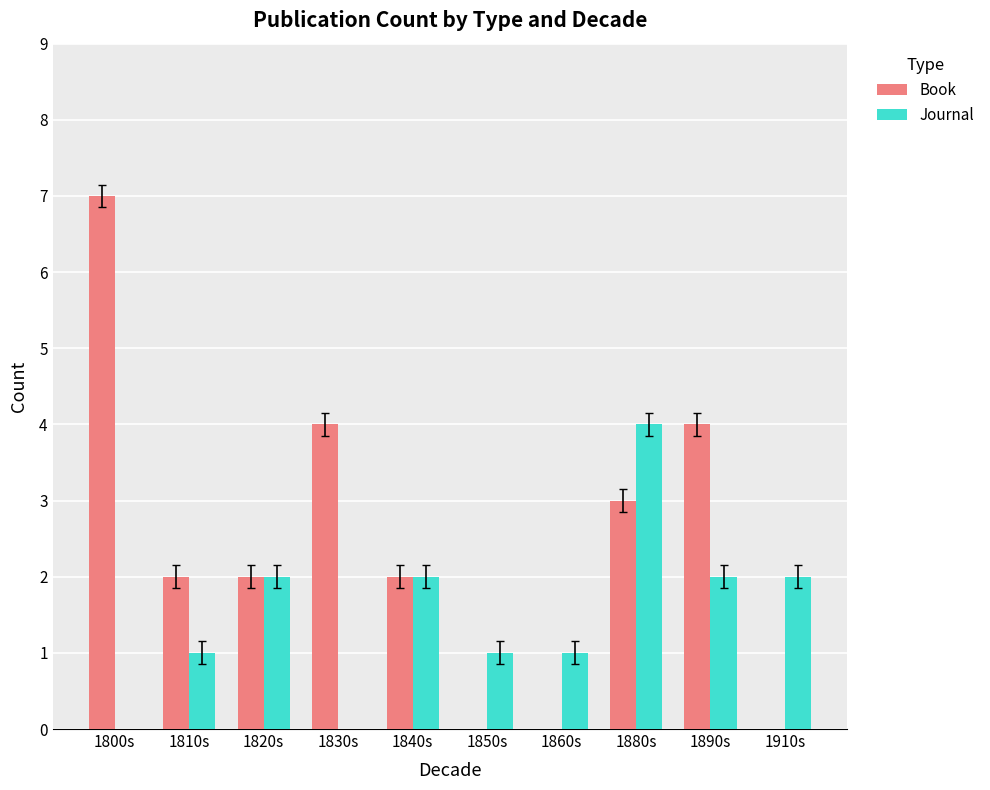

Which label corresponds to the largest value in the chart?

1800s